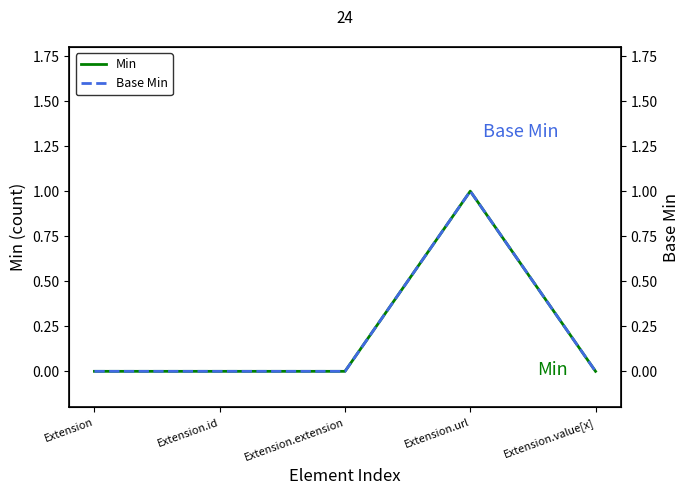

Is it true that Base Min equals 1 at Extension?

False